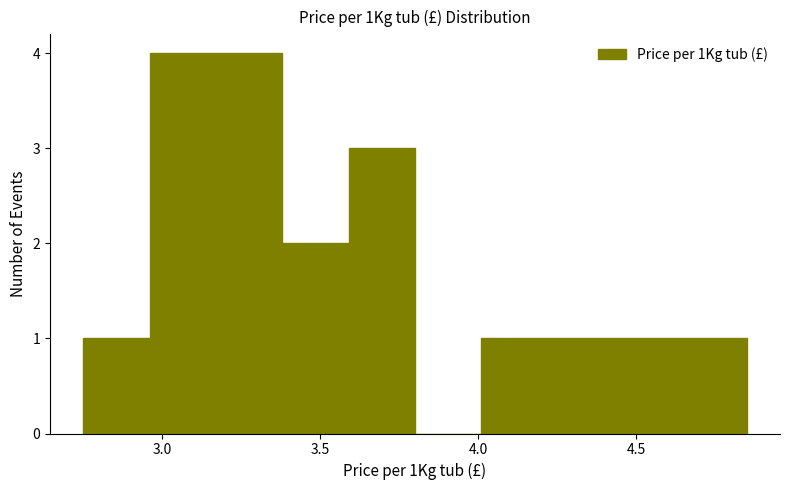

Reading left to right, transcribe this chart: for each bar, give the range it covers on the x-axis and its height. Neither the bar edges nor the heights are printed on the chart, so give them approximately, as read against the axes.

2.75 to 2.96: 1
2.96 to 3.17: 4
3.17 to 3.38: 4
3.38 to 3.59: 2
3.59 to 3.80: 3
3.80 to 4.01: 0
4.01 to 4.22: 1
4.22 to 4.43: 1
4.43 to 4.64: 1
4.64 to 4.85: 1